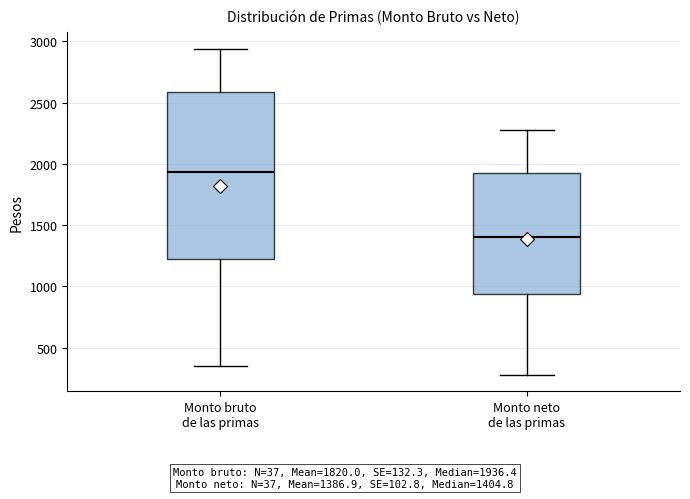

Reading left to right, read every box against the y-axis: the position of its median line, the range the box covers, and the ends of its whiskers. The values are not printed on the chart, so give them approximately, as read against the axis.

Monto bruto de las primas: median 1950, box 1200 to 2600, whiskers 350 to 2950
Monto neto de las primas: median 1400, box 950 to 1950, whiskers 300 to 2300